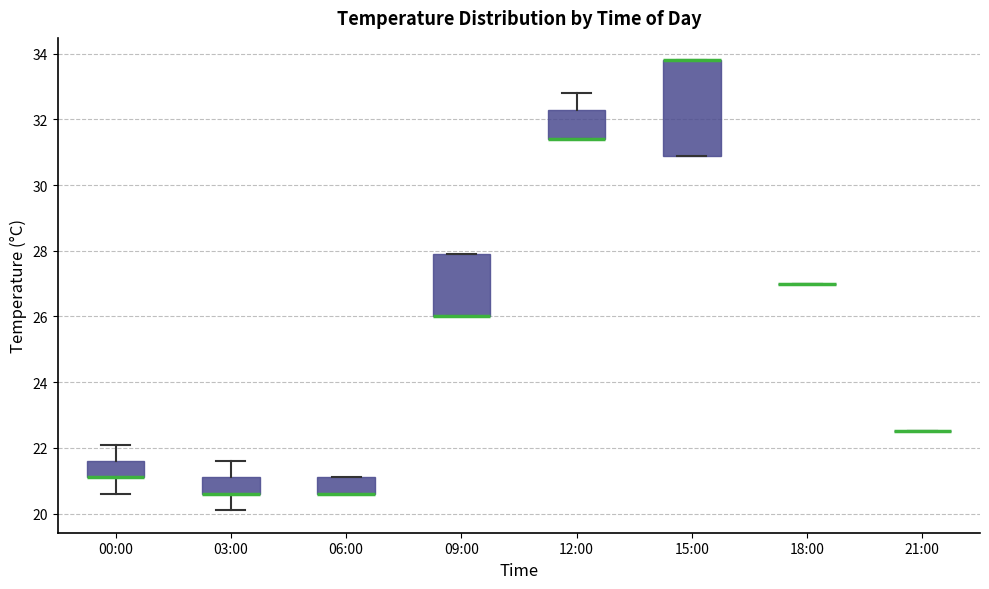

Reading left to right, read every box against the y-axis: the position of its median line, the range the box covers, and the ends of its whiskers. The values are not printed on the chart, so give them approximately, as read against the axis.

00:00: median 21.2 (drawn on the box's lower edge), box 21.2 to 21.6, whiskers 20.6 to 22.2
03:00: median 20.6 (drawn on the box's lower edge), box 20.6 to 21.2, whiskers 20.2 to 21.6
06:00: median 20.6 (drawn on the box's lower edge), box 20.6 to 21.2, whiskers 20.6 to 21.2
09:00: median 26.0 (drawn on the box's lower edge), box 26.0 to 28.0, whiskers 26.0 to 28.0
12:00: median 31.4 (drawn on the box's lower edge), box 31.4 to 32.4, whiskers 31.4 to 32.8
15:00: median 33.8 (drawn on the box's upper edge), box 31.0 to 33.8, whiskers 31.0 to 33.8
18:00: box collapsed to a line at 27.0, whiskers 27.0 to 27.0
21:00: box collapsed to a line at 22.6, whiskers 22.6 to 22.6